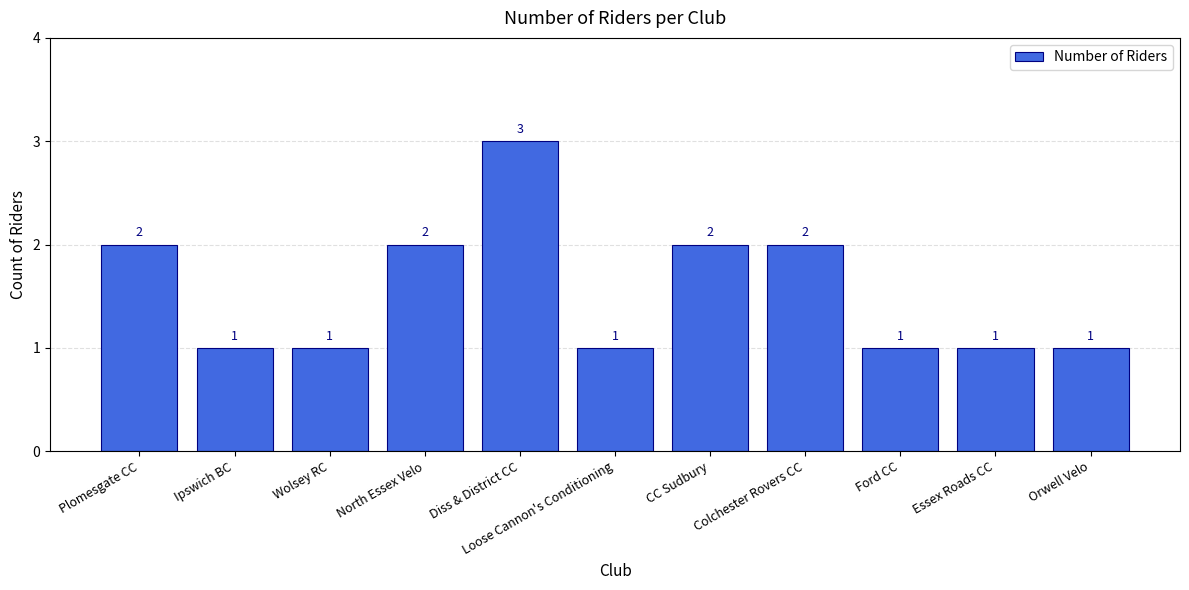

What is the sum of the values at CC Sudbury and Essex Roads CC?

3